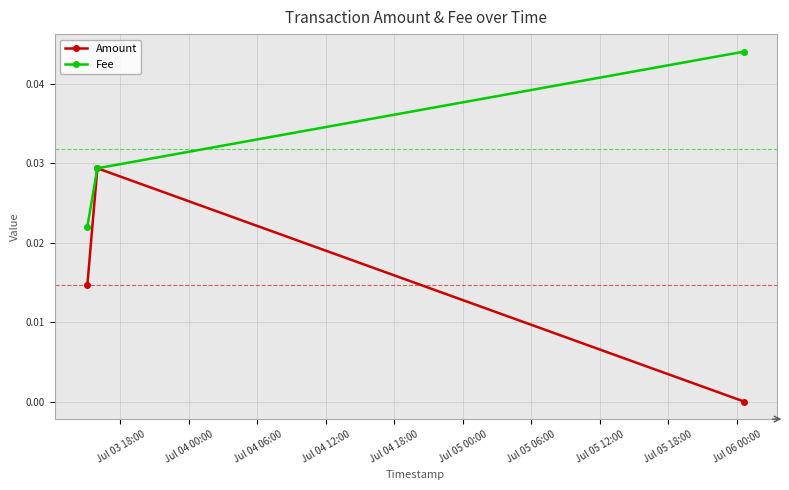

Which series has the largest total across all categories?

Fee